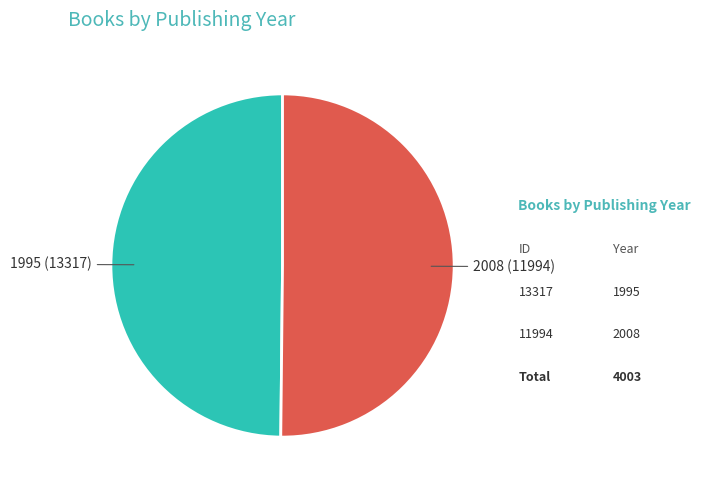

Do 2008 (11994) and 1995 (13317) together represent more than half of the pie?

Yes